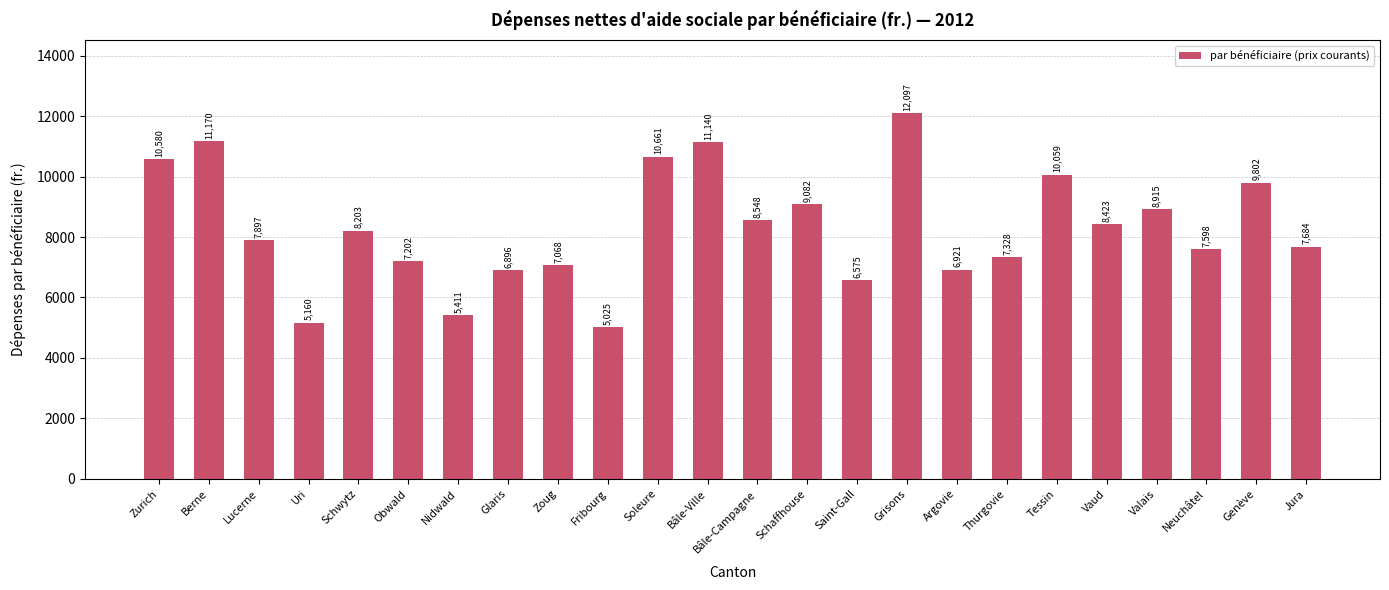

Reading left to right, what are all the values shown in this chart?

10580	11170	7897	5160	8203	7202	5411	6896	7068	5025	10661	11140	8548	9082	6575	12097	6921	7328	10059	8423	8915	7598	9802	7684